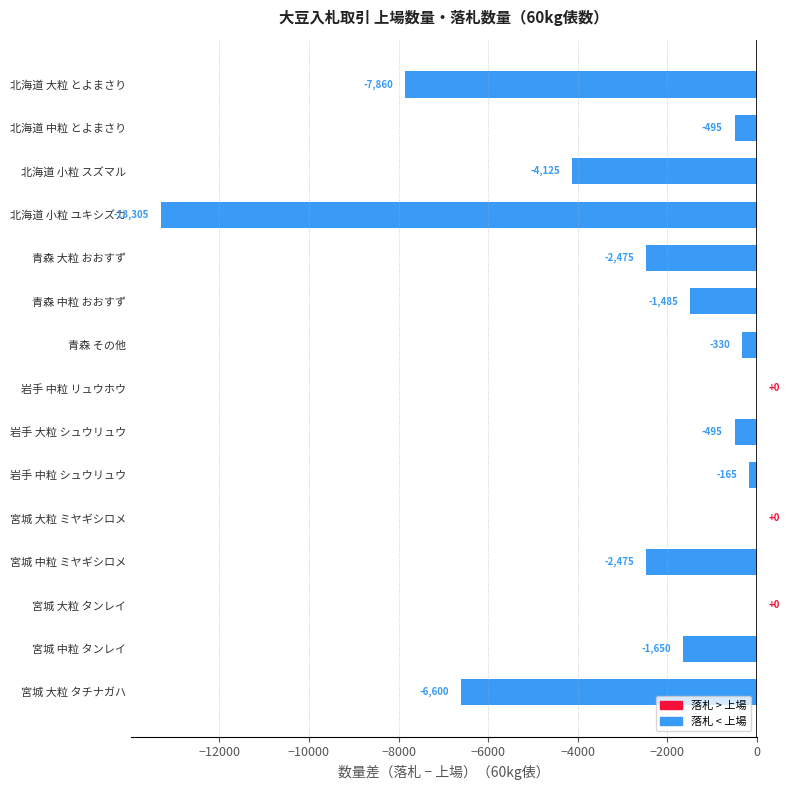

The chart shows a value of 0 at 岩手 中粒 リュウホウ. True or false?

True